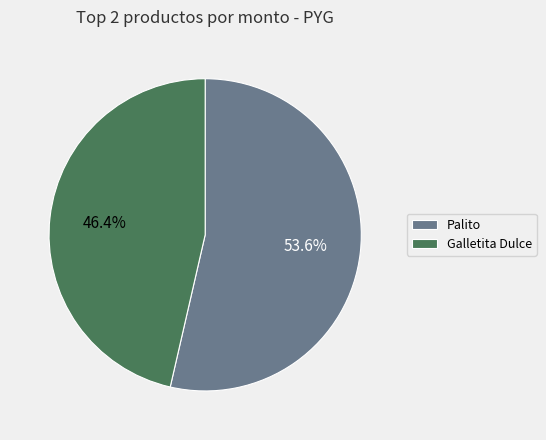

Which category accounts for the majority?

Palito